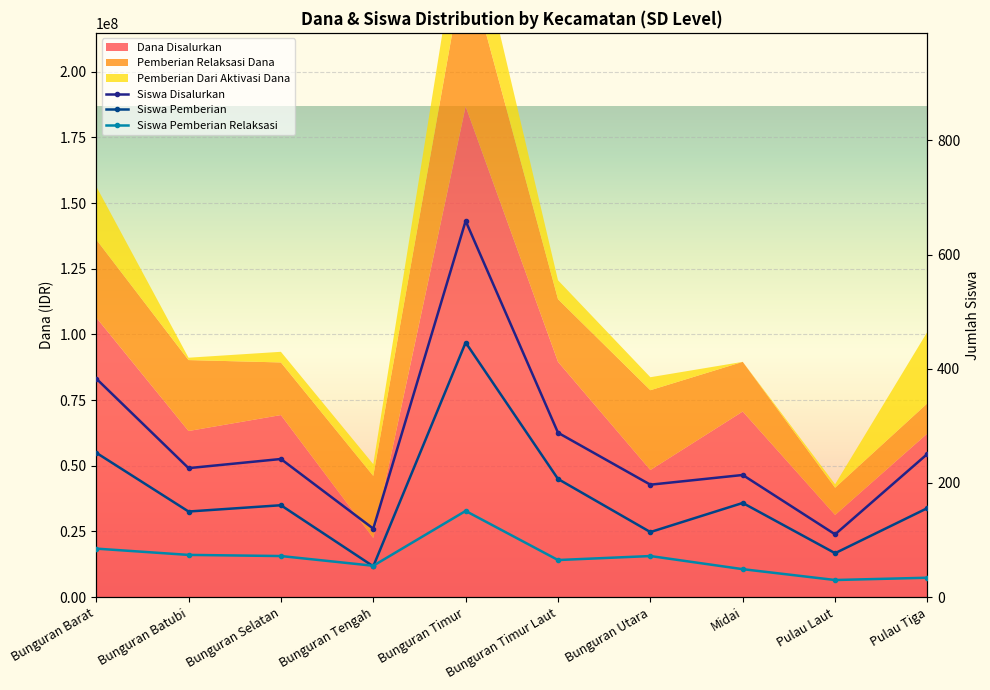

At which label does Siswa Disalurkan reach its minimum?

Pulau Laut